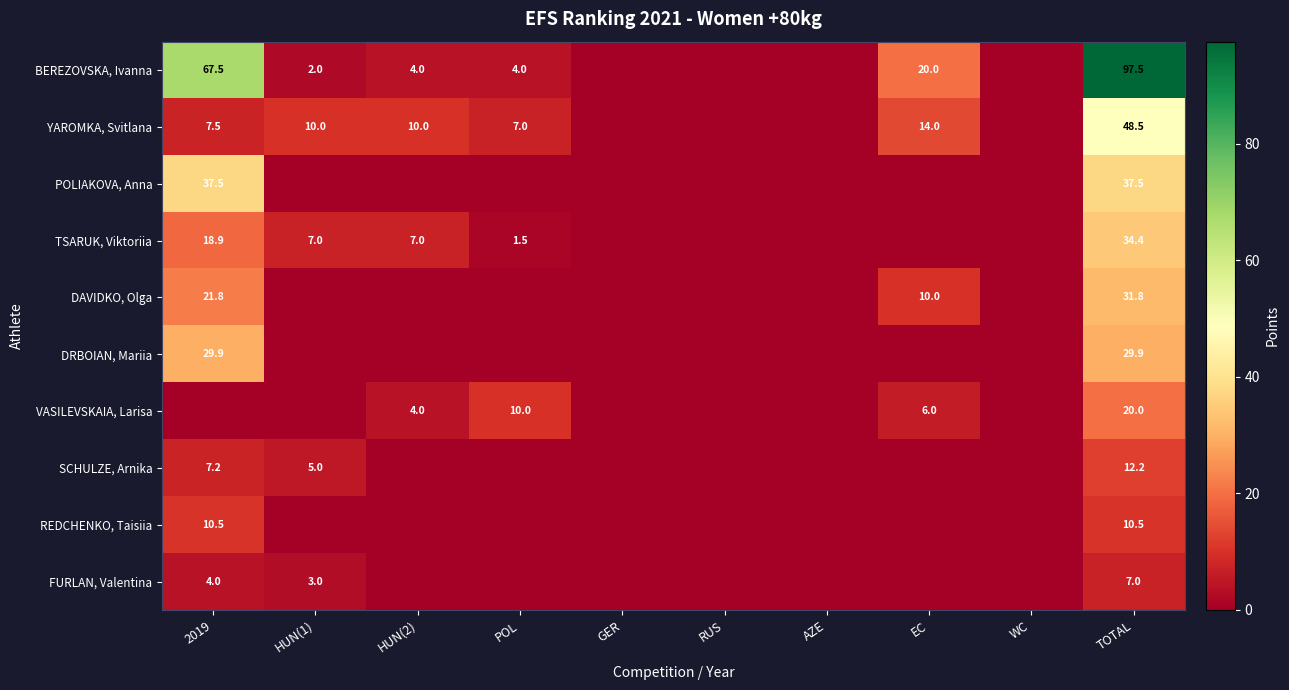

What is the sum of the BEREZOVSKA, Ivanna values at HUN(1) and HUN(2)?

6.0